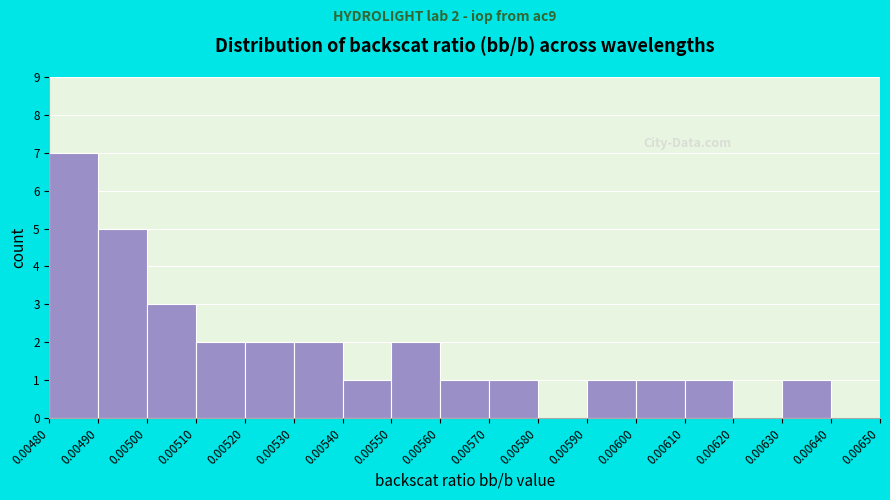

Over which range of the x-axis is the bar tallest?

0.00480 to 0.00490